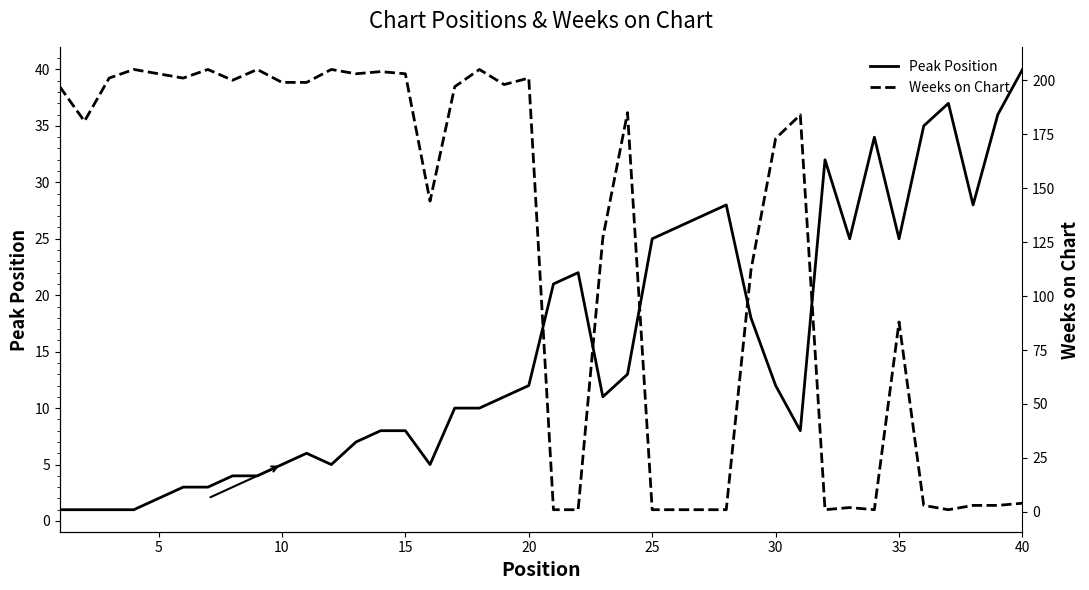

The value of Peak Position at 30 is 12. True or false?

True